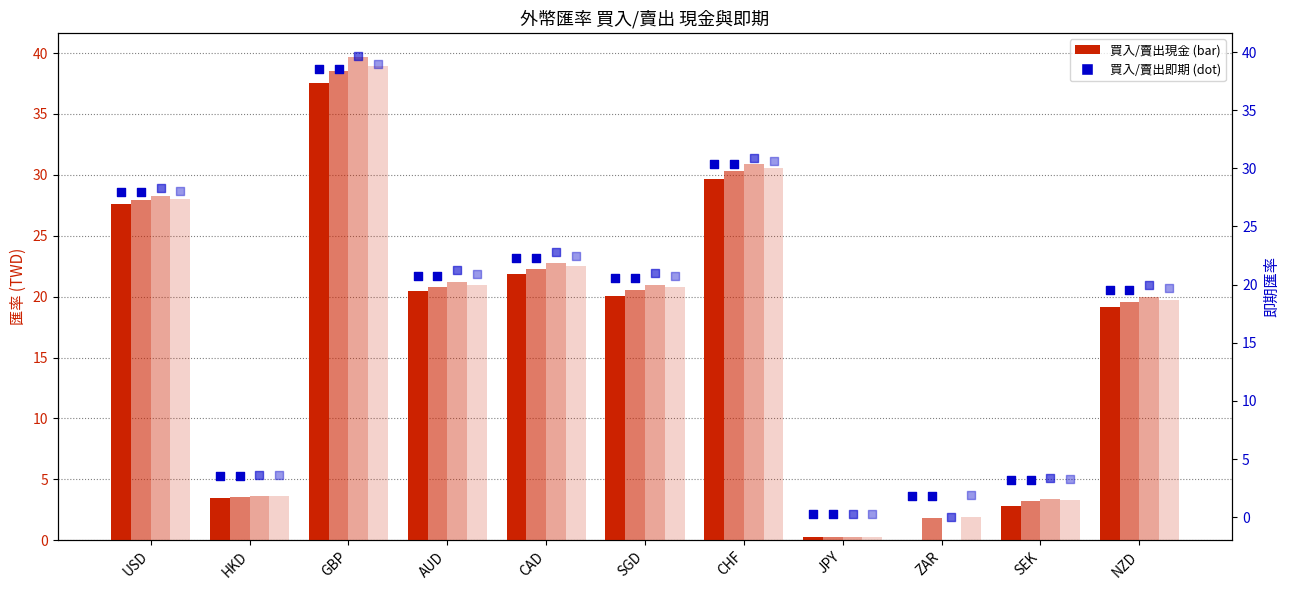

Which series has the largest total across all categories?

賣出現金